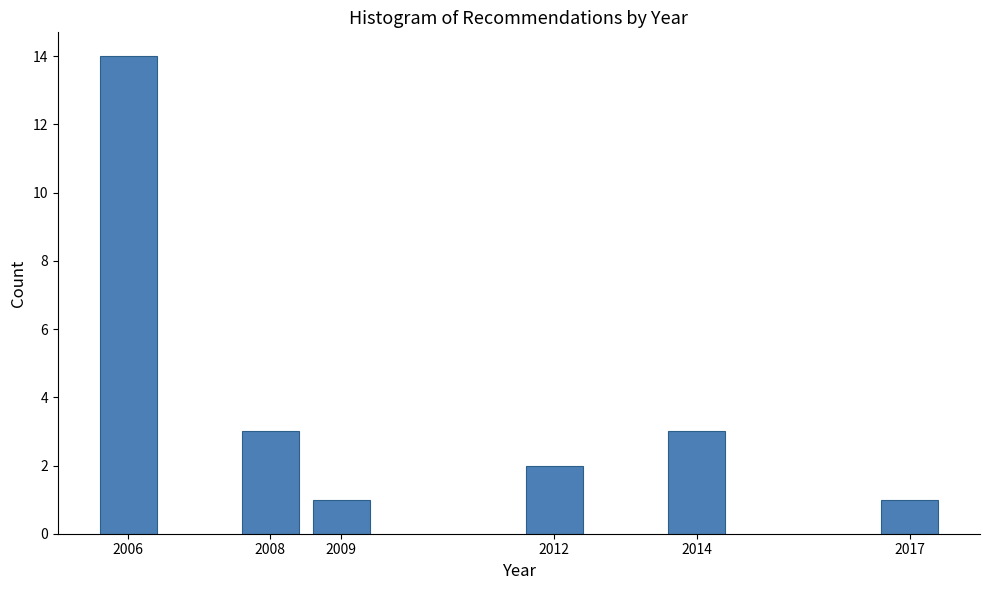

Reading right to left, transcribe all the data shown in this chart.

2017=1	2014=3	2012=2	2009=1	2008=3	2006=14